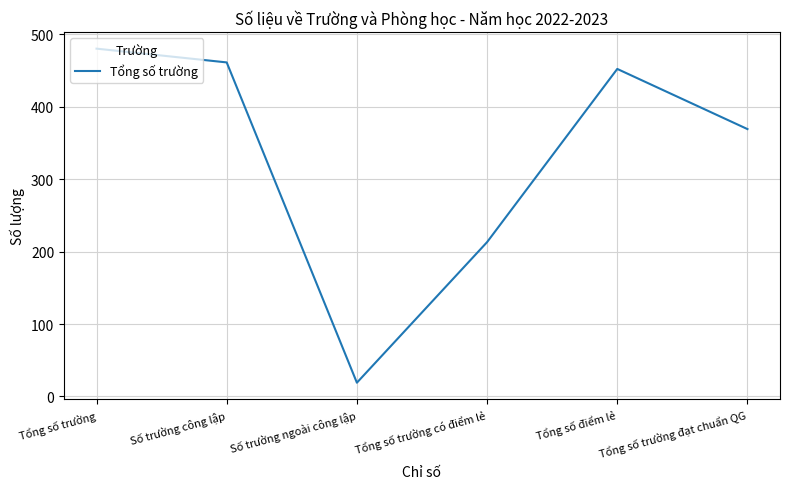

What is the average value?

332